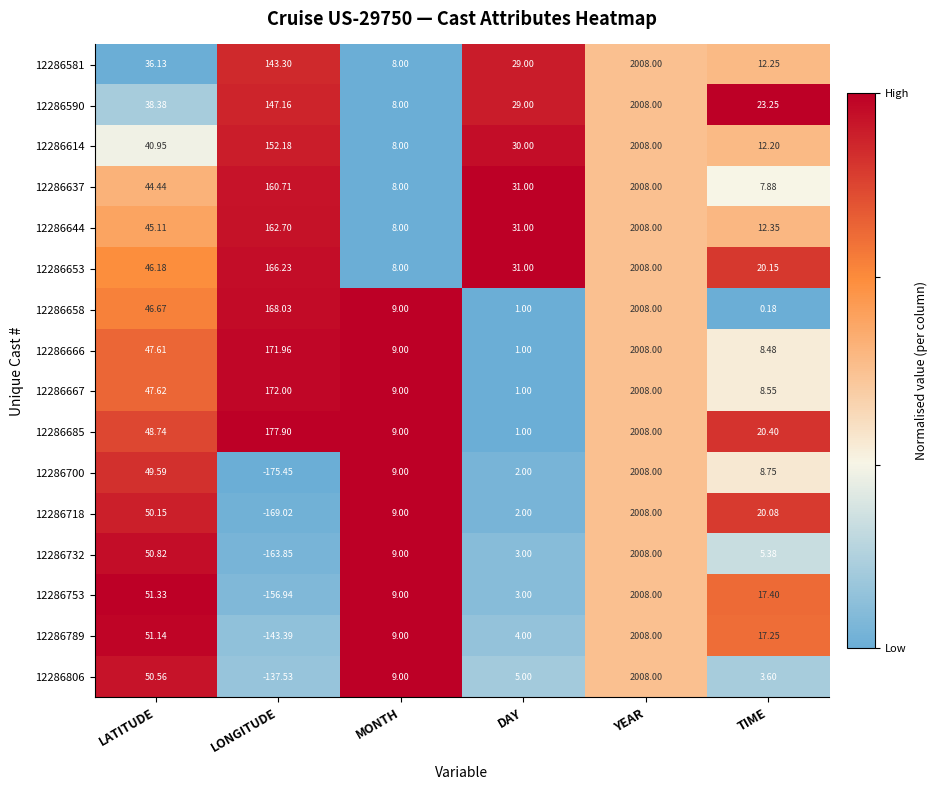

At which label does 12286666 first exceed 47?

LATITUDE